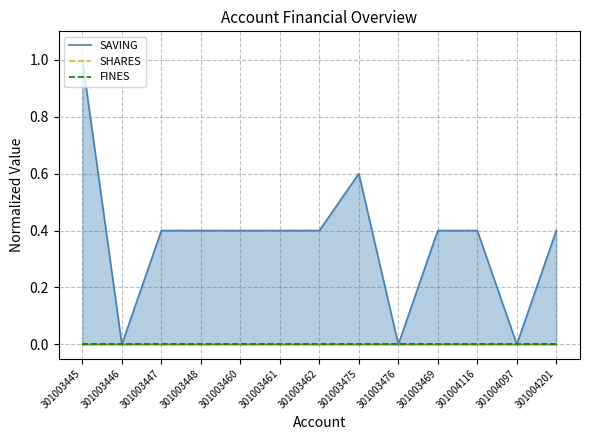

Which series changed the most between 301003446 and 301004097?

SAVING